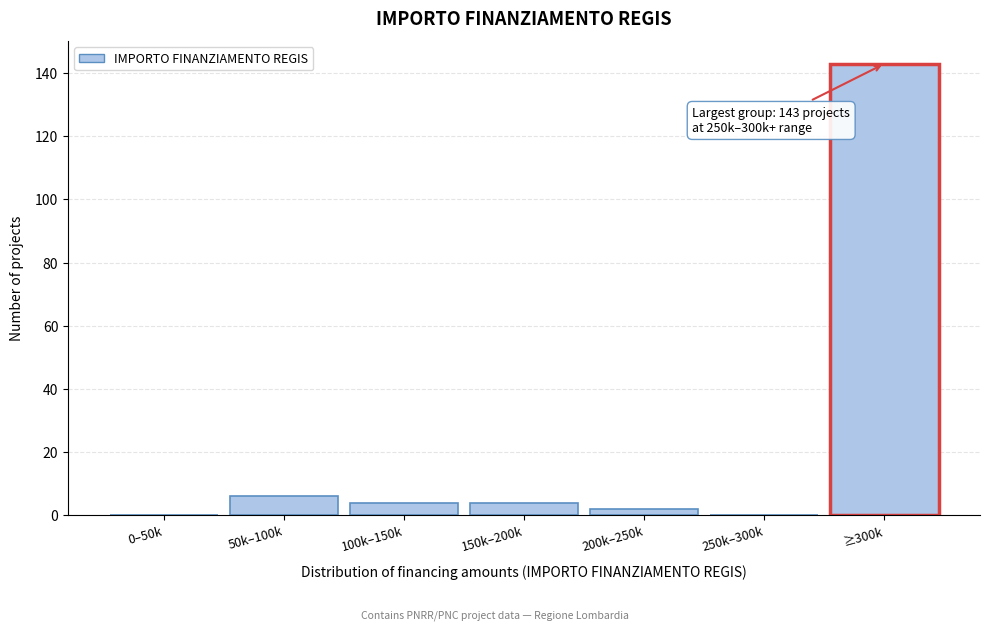

Reading left to right, list all the values displayed in this chart.

0–50k=0	50k–100k=6	100k–150k=4	150k–200k=4	200k–250k=2	250k–300k=0	≥300k=143